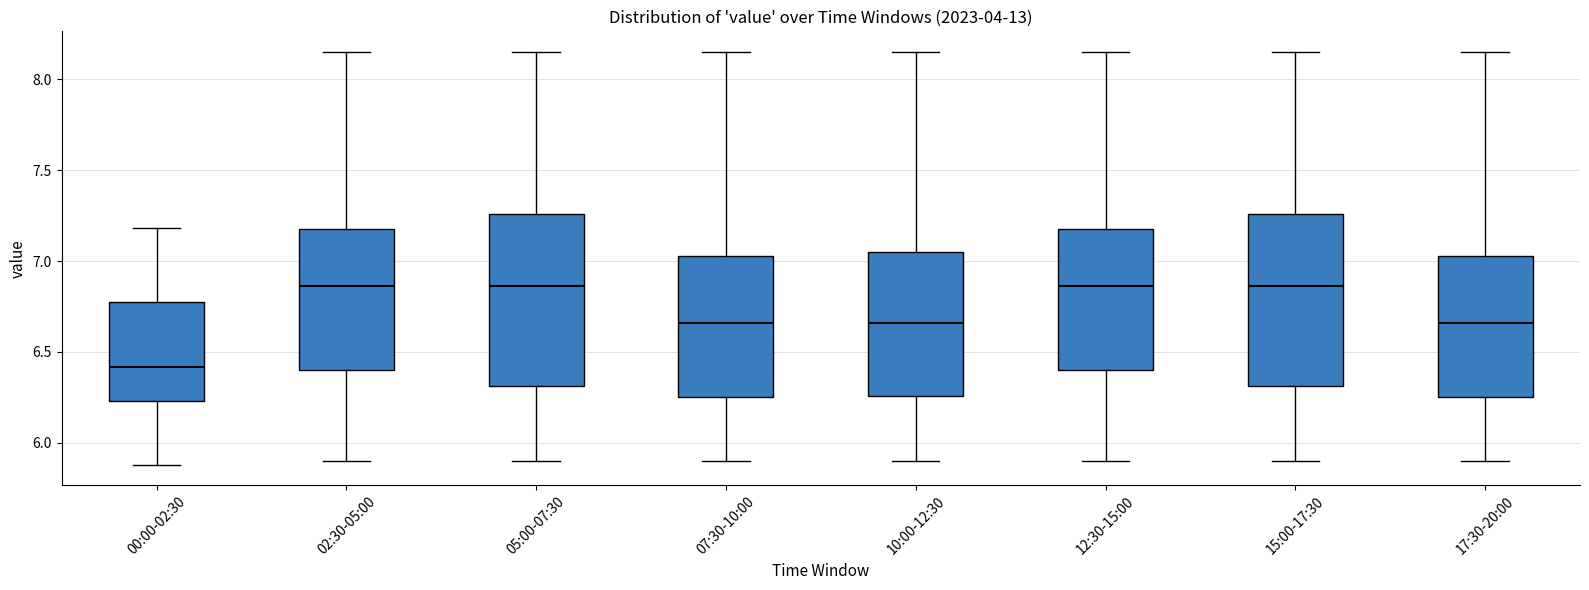

Reading left to right, read every box against the y-axis: the position of its median line, the range the box covers, and the ends of its whiskers. The values are not printed on the chart, so give them approximately, as read against the axis.

00:00-02:30: median 6.40, box 6.25 to 6.75, whiskers 5.90 to 7.20
02:30-05:00: median 6.85, box 6.40 to 7.20, whiskers 5.90 to 8.15
05:00-07:30: median 6.85, box 6.30 to 7.25, whiskers 5.90 to 8.15
07:30-10:00: median 6.65, box 6.25 to 7.05, whiskers 5.90 to 8.15
10:00-12:30: median 6.65, box 6.25 to 7.05, whiskers 5.90 to 8.15
12:30-15:00: median 6.85, box 6.40 to 7.20, whiskers 5.90 to 8.15
15:00-17:30: median 6.85, box 6.30 to 7.25, whiskers 5.90 to 8.15
17:30-20:00: median 6.65, box 6.25 to 7.05, whiskers 5.90 to 8.15